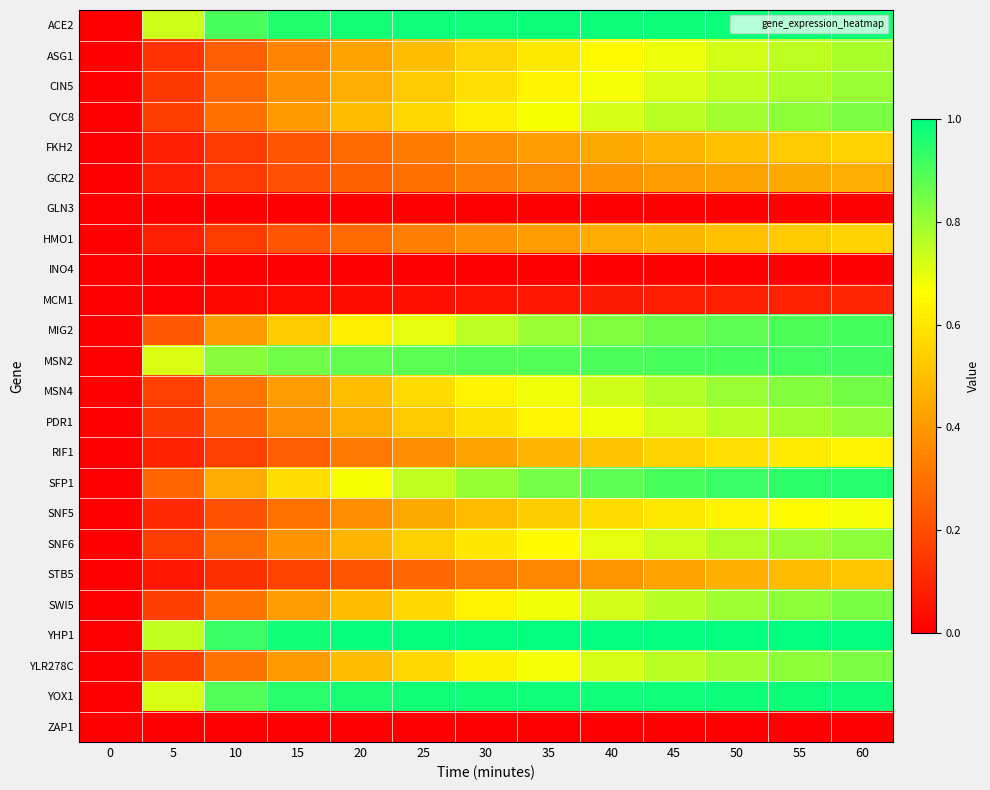

At which category does the chart reach its peak across all series?

60